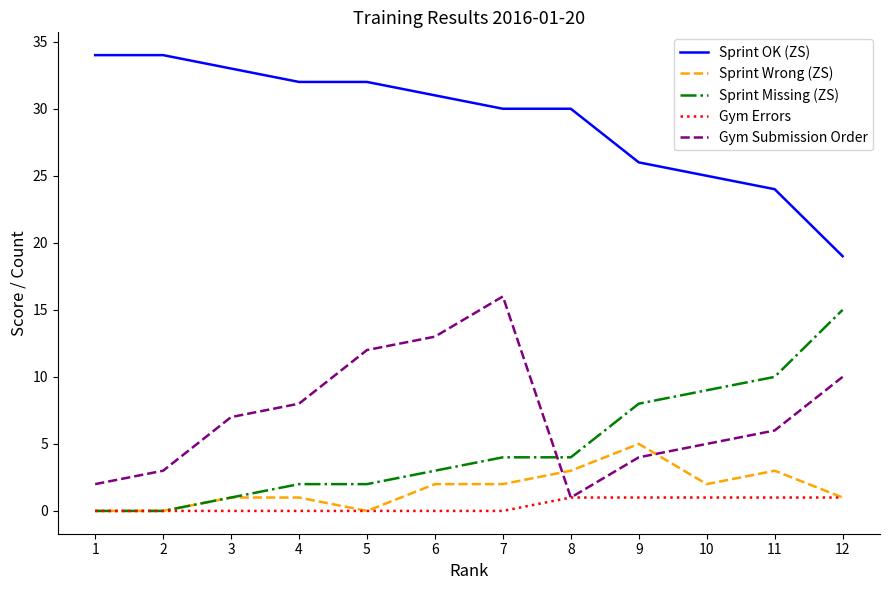

The Gym Submission Order series shows 10 at 11. True or false?

False